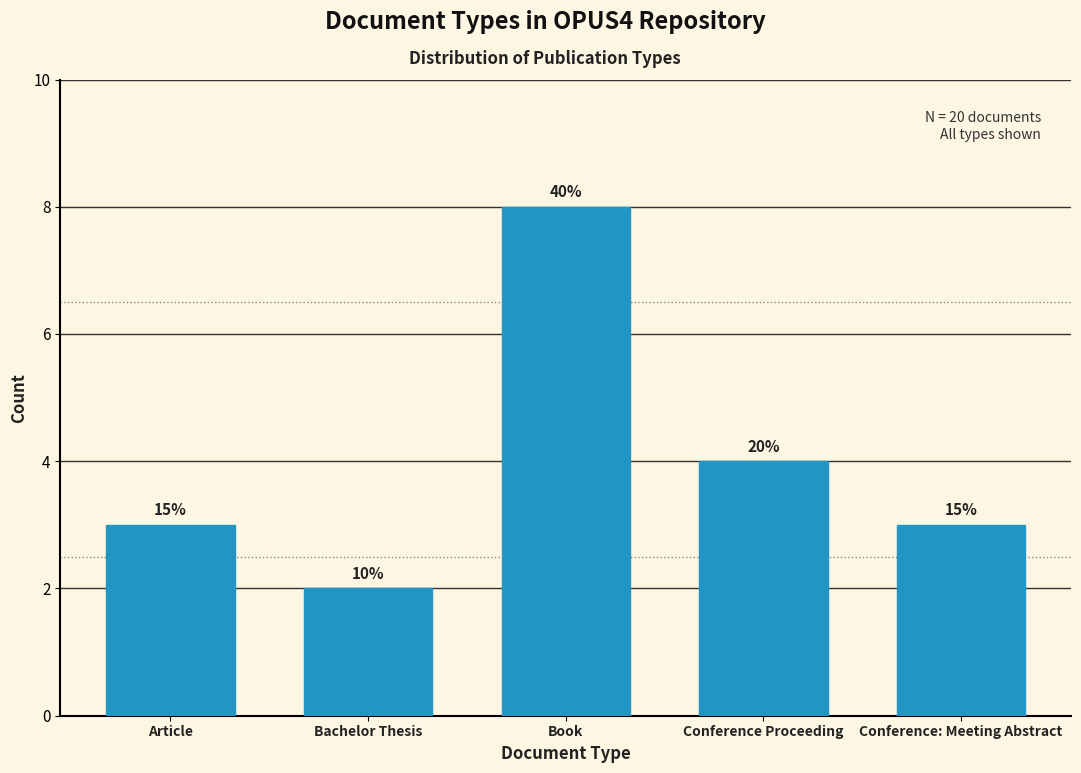

Does the chart contain any negative values?

No